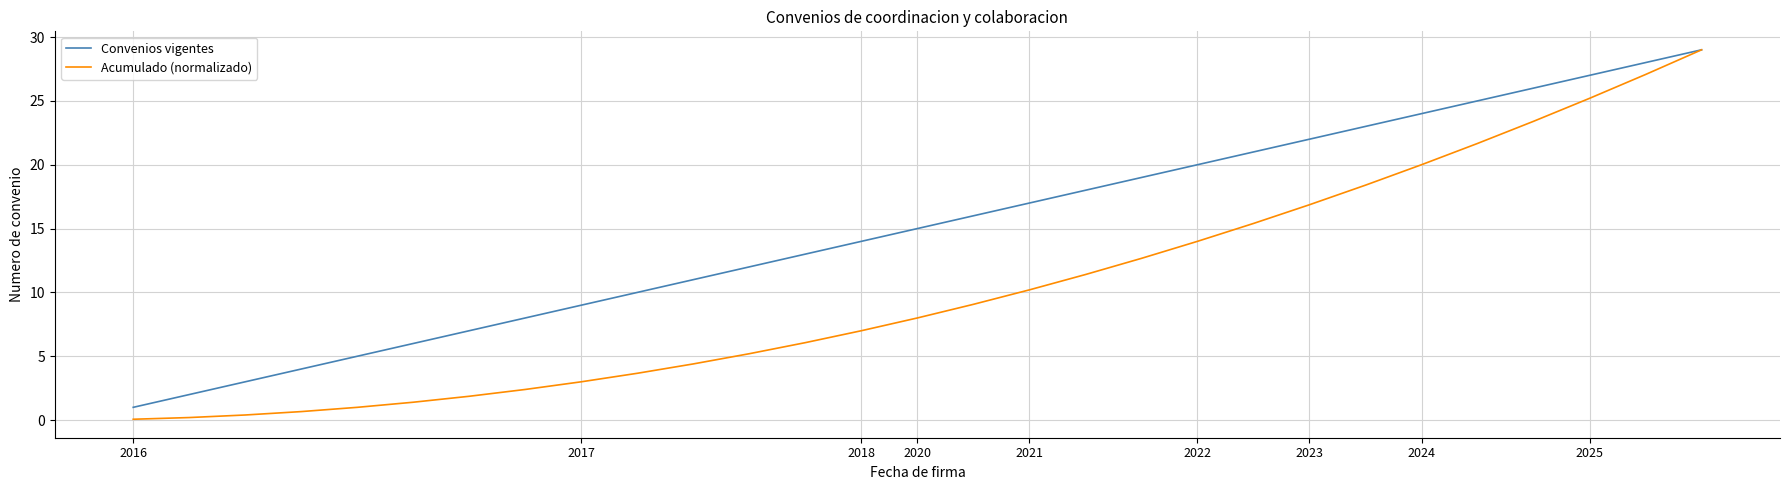

What is the minimum value for Convenios vigentes?

1.0